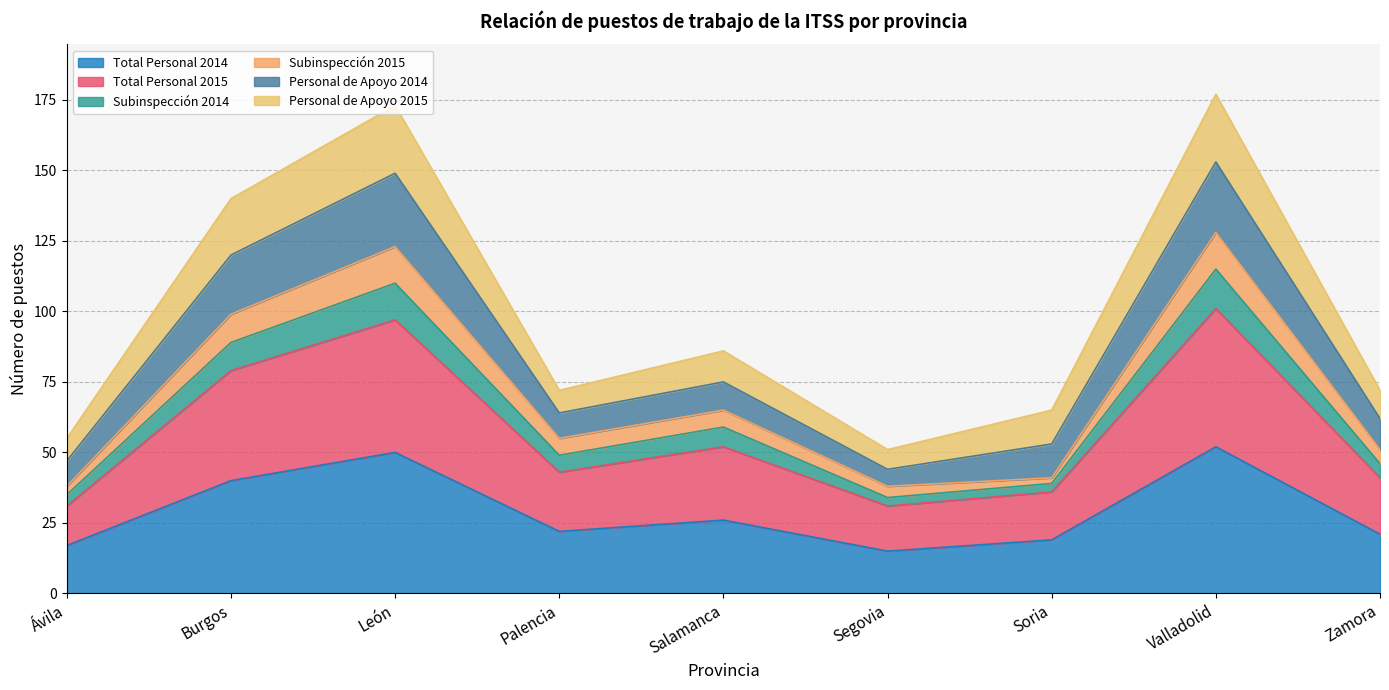

Between Salamanca and Ávila, which is larger?

Salamanca